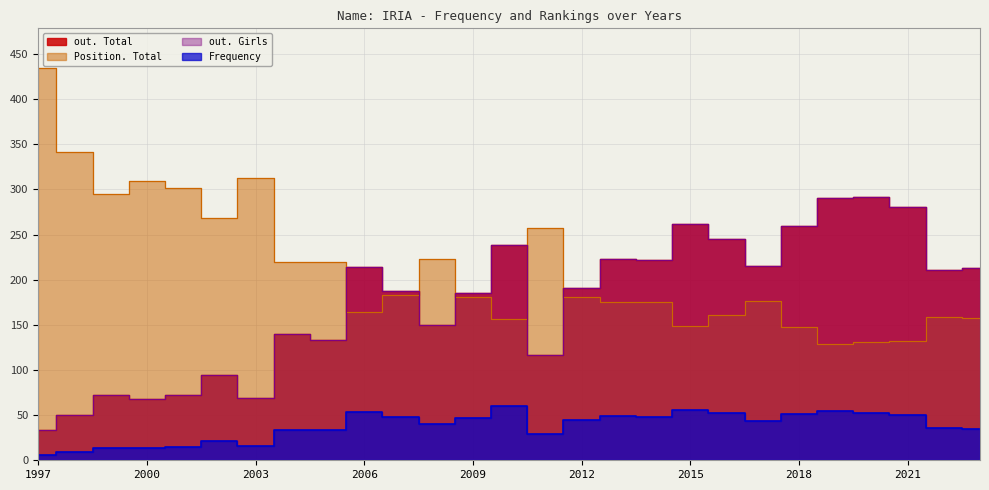

Where is the first local maximum for out. Girls?

1999